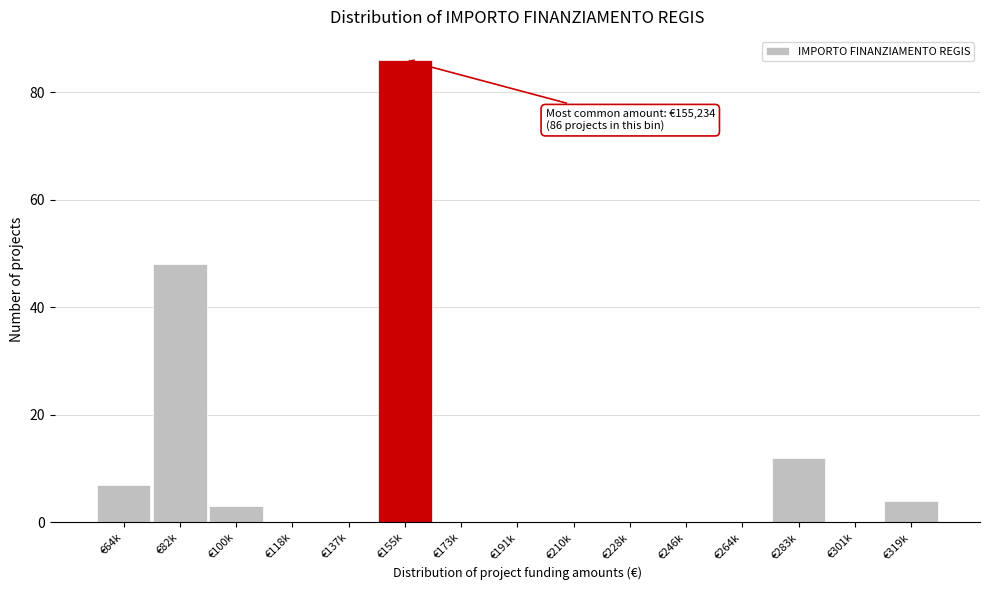

Reading left to right, what are all the values shown in this chart?

€64k=7	€82k=48	€100k=3	€118k=0	€137k=0	€155k=86	€173k=0	€191k=0	€210k=0	€228k=0	€246k=0	€264k=0	€283k=12	€301k=0	€319k=4